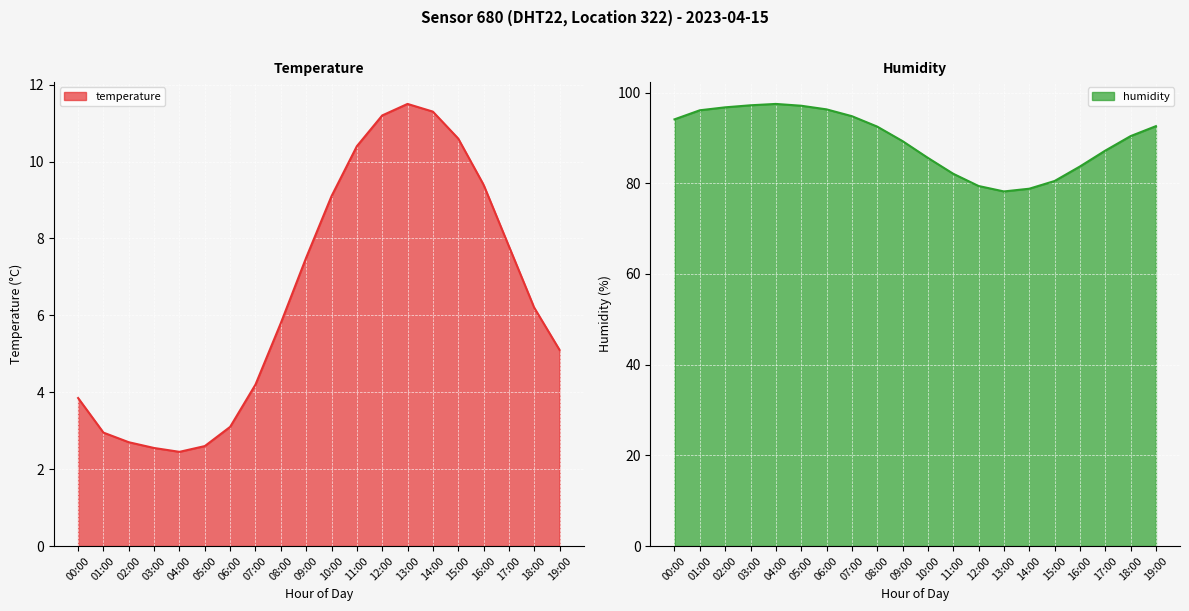

Which series changed the most between 17:00 and 19:00?

humidity